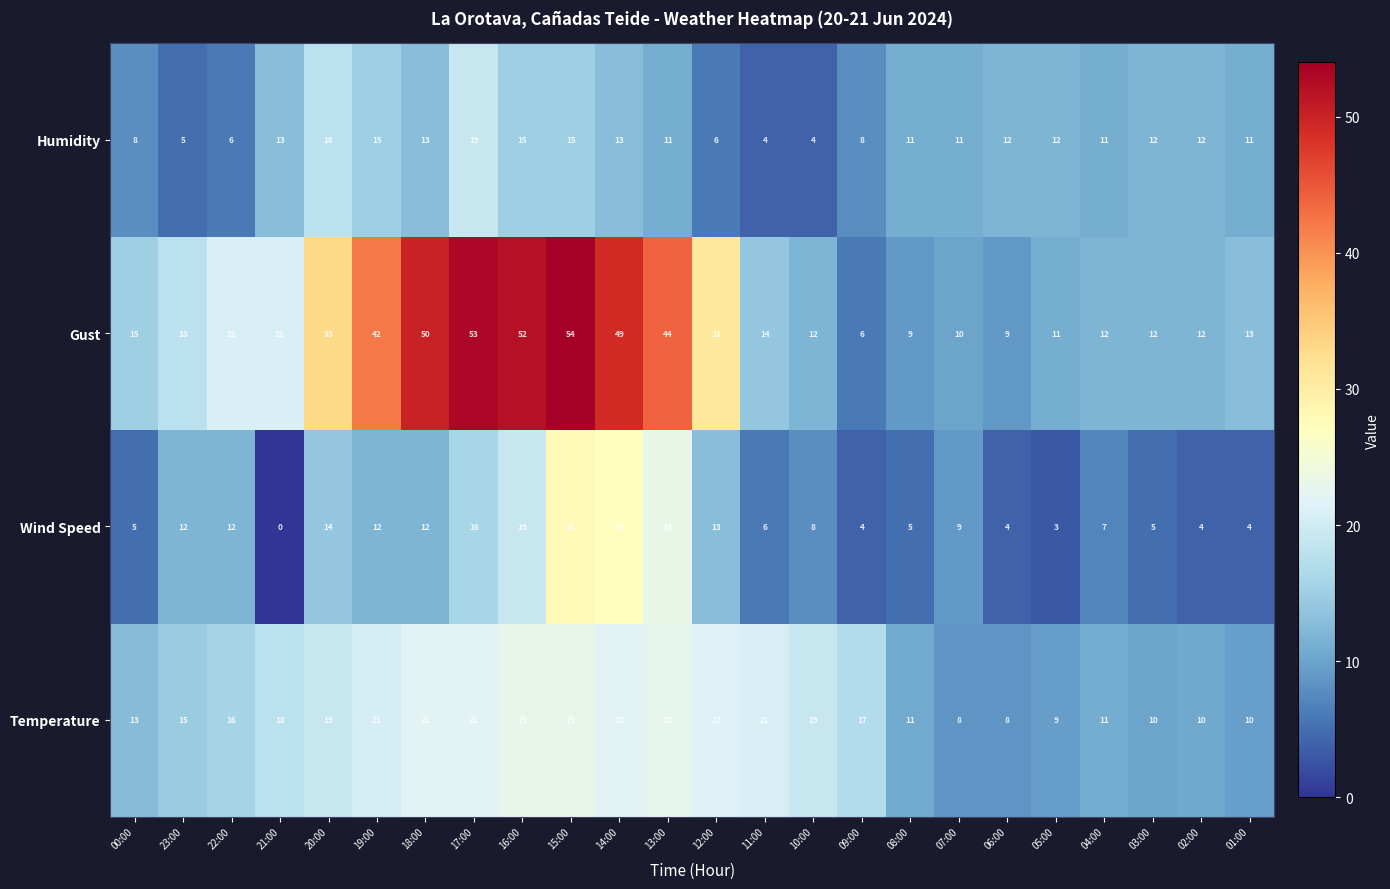

Where is Wind Speed nearest to the value 14?

20:00